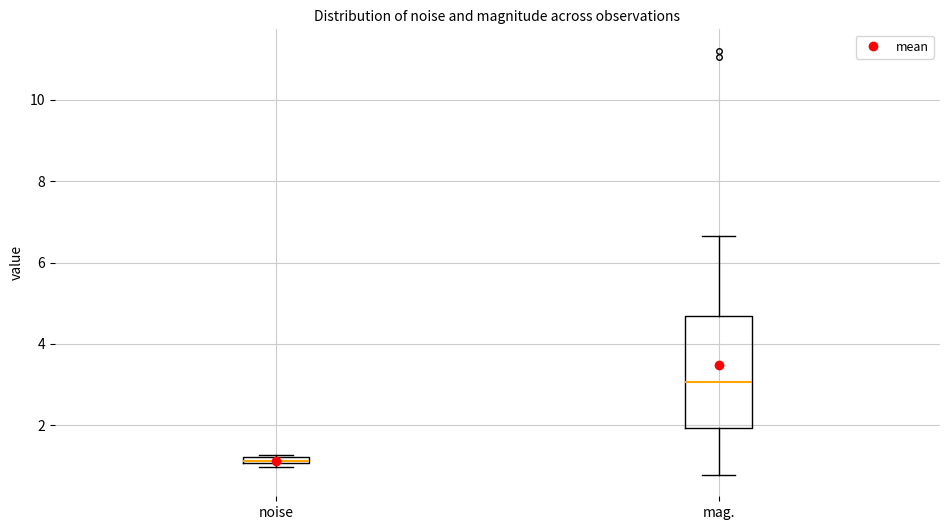

Comparing the boxes themselves (not the whiskers), which one is the tallest?

mag.